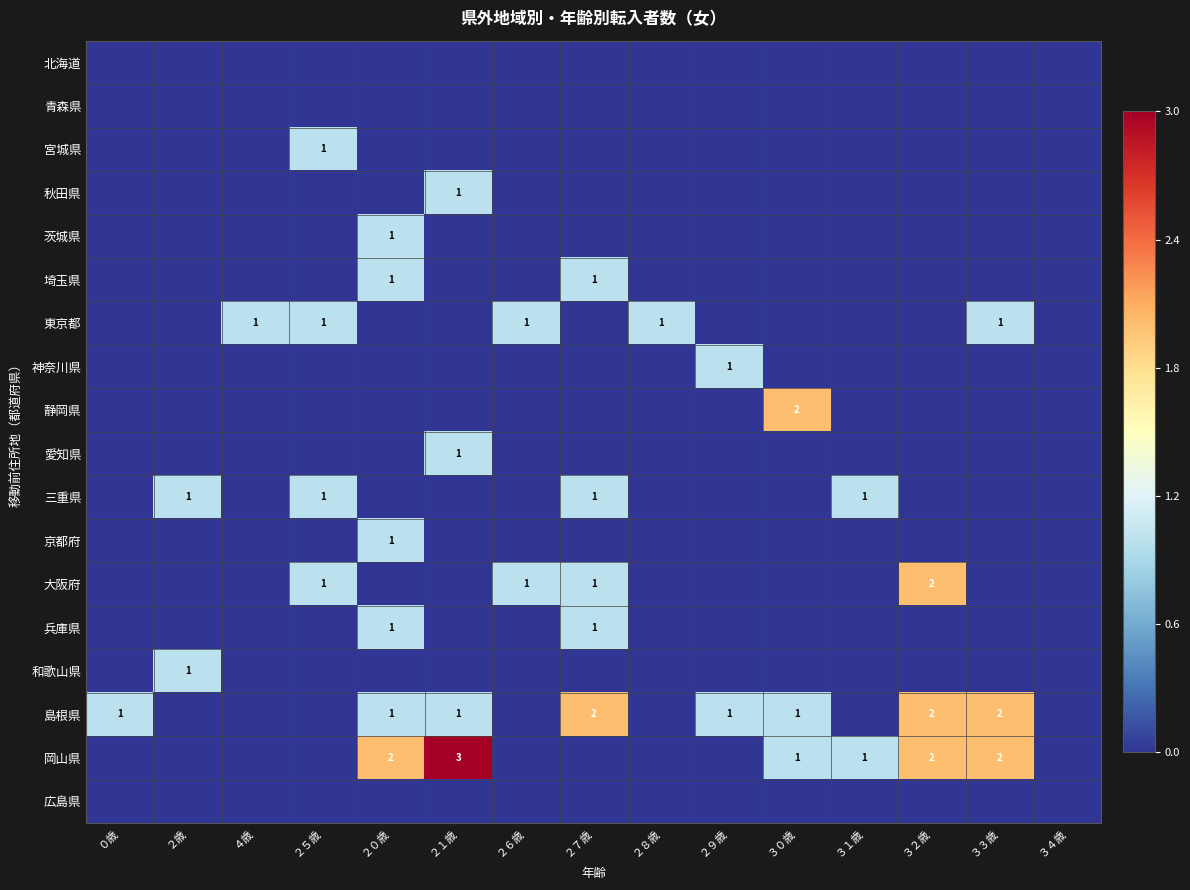

The value of 島根県 at ２１歳 is 1. True or false?

True